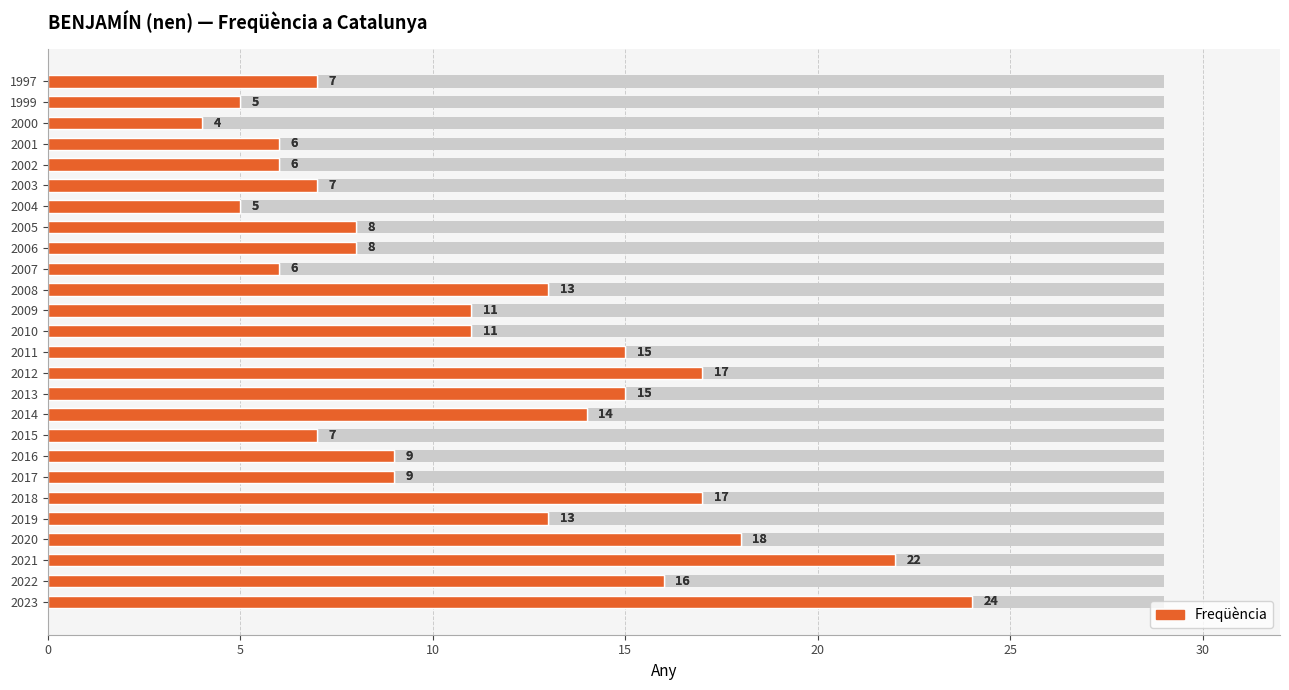

How many categories are shown in the chart?

26